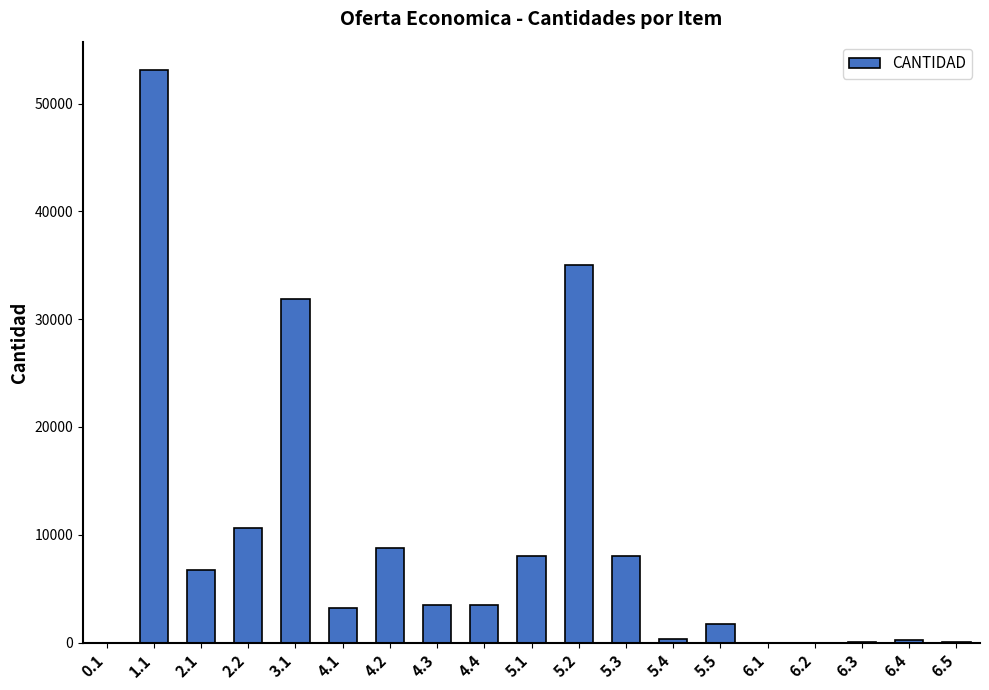

What is the sum of all values?

174634.3